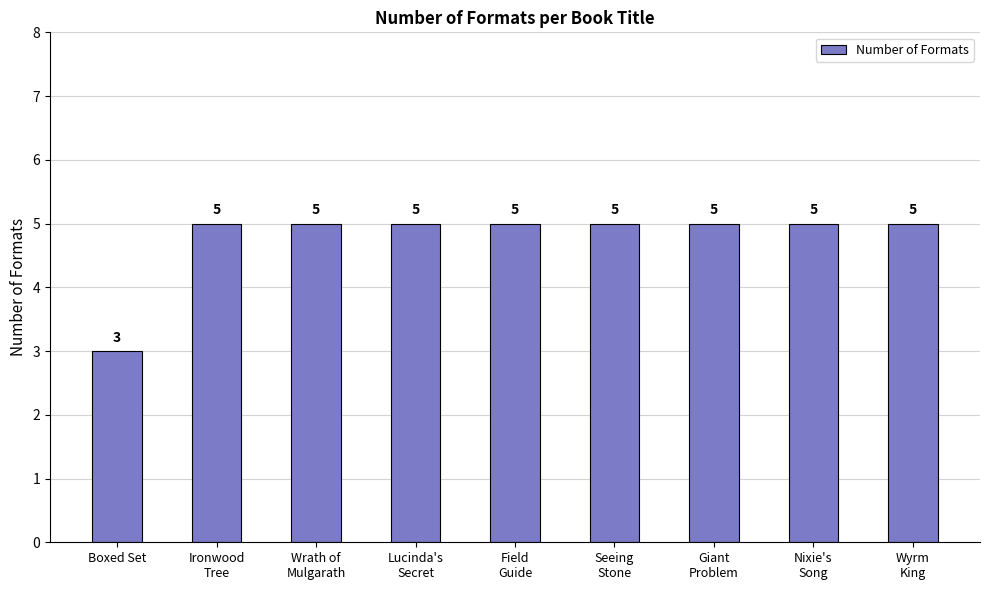

What is the sum of all values?

43